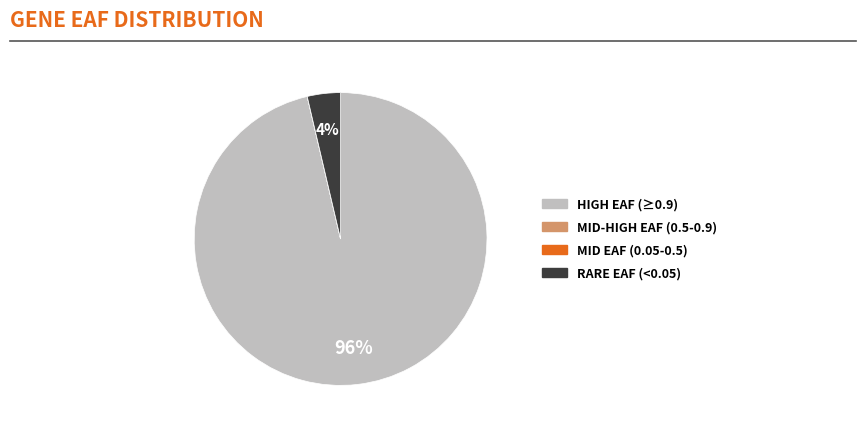

Is there a majority slice in this chart?

Yes